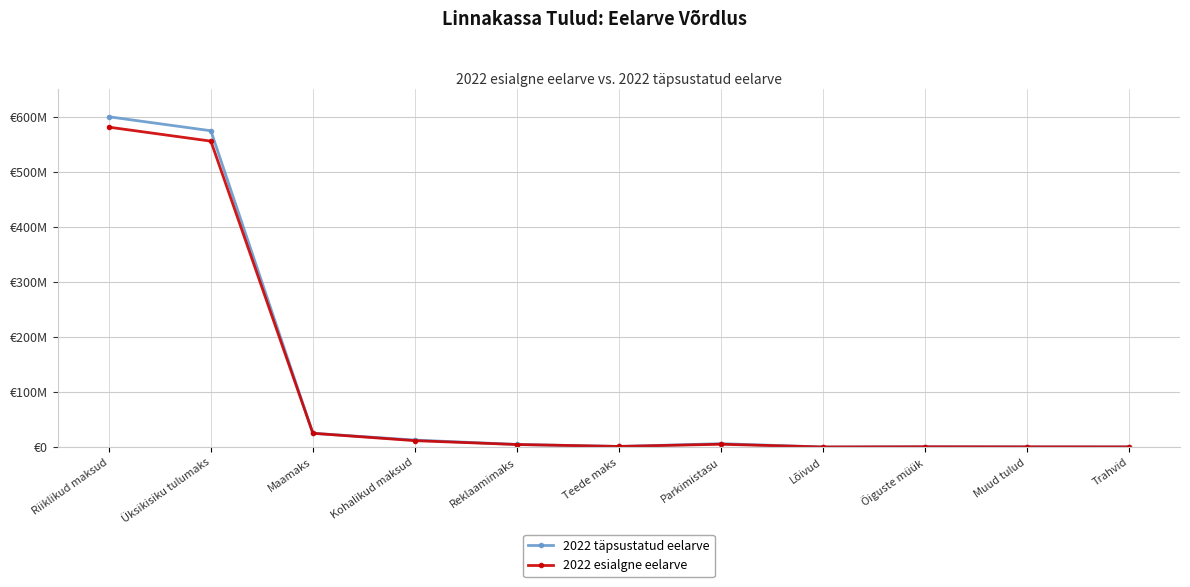

What are all the series names shown in the legend?

2022 täpsustatud eelarve, 2022 esialgne eelarve